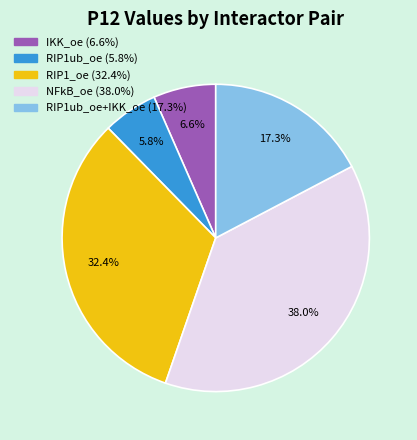

Is there a majority slice in this chart?

No